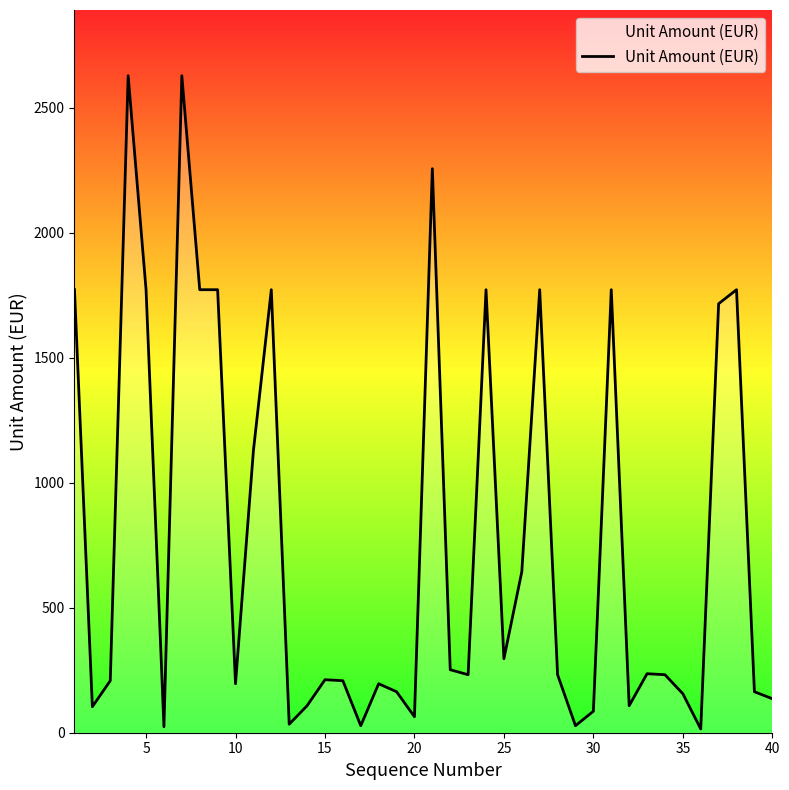

Is it true that the value at 5 is 544?

False